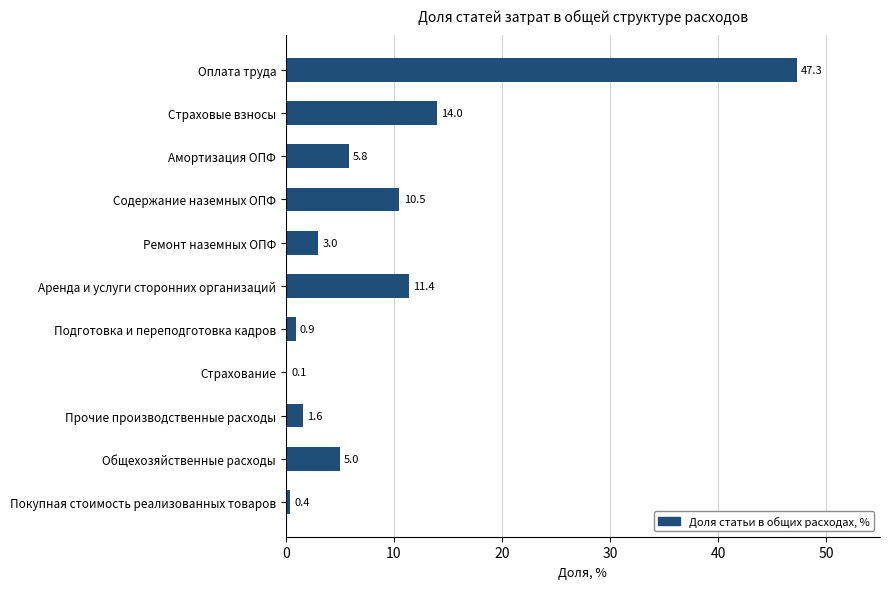

What is the sum of the values at Общехозяйственные расходы and Страховые взносы?

19.0